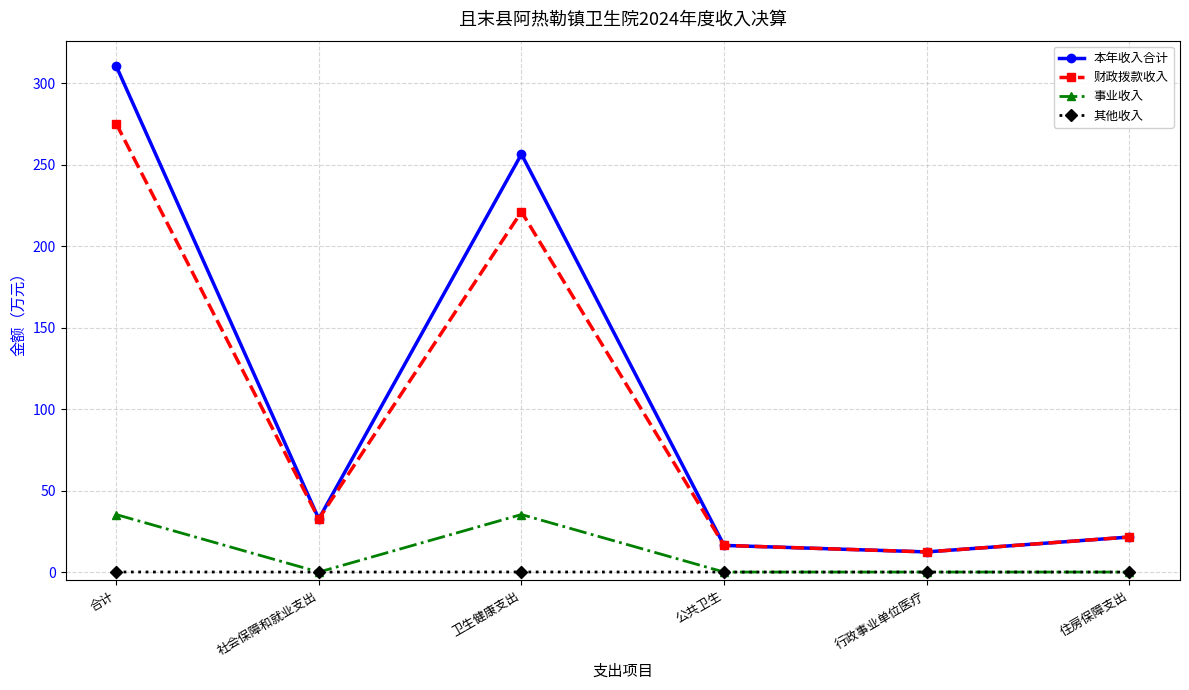

What position from the right is 行政事业单位医疗?

2